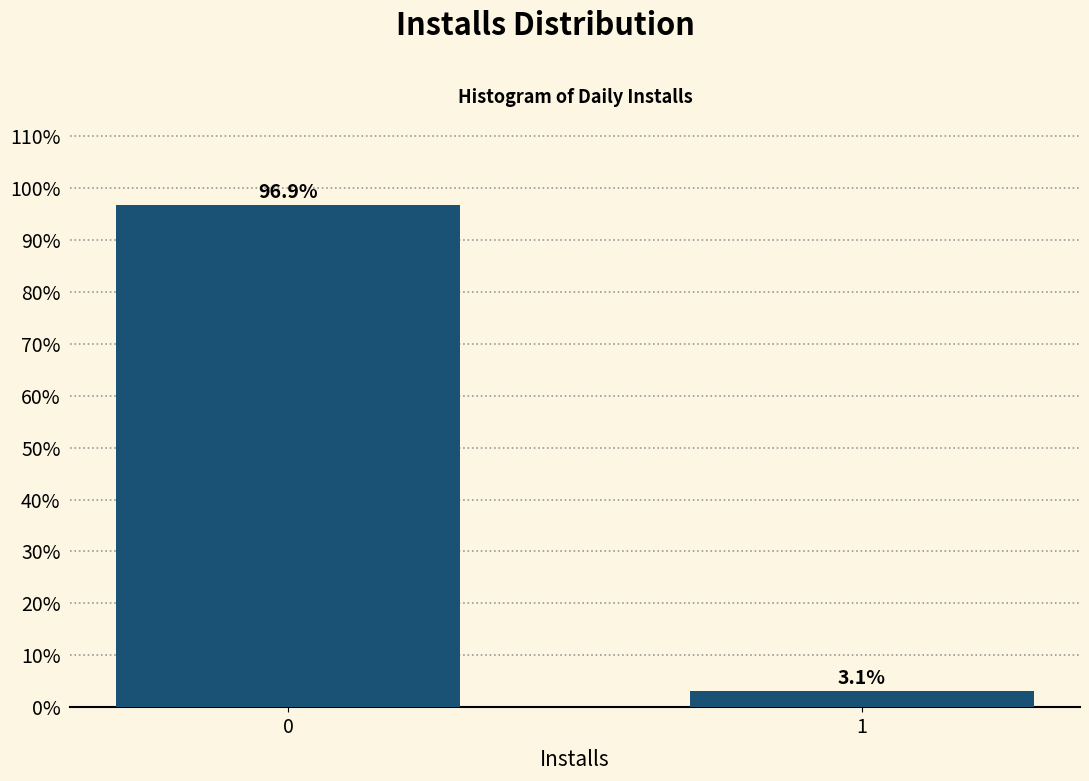

Reading right to left, transcribe all the data shown in this chart.

1=3.1	0=96.9